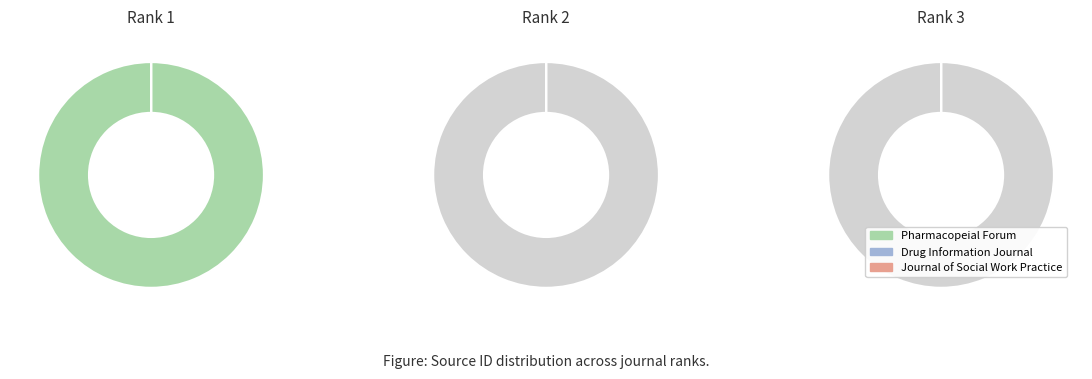

Which has a higher value, Journal of Social Work Practice or Drug Information Journal?

Drug Information Journal